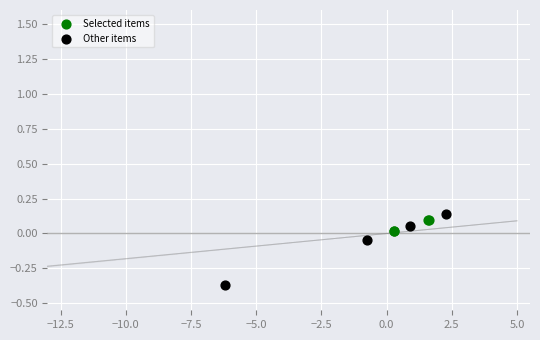

Which series has the widest spread of Y values?

Other items